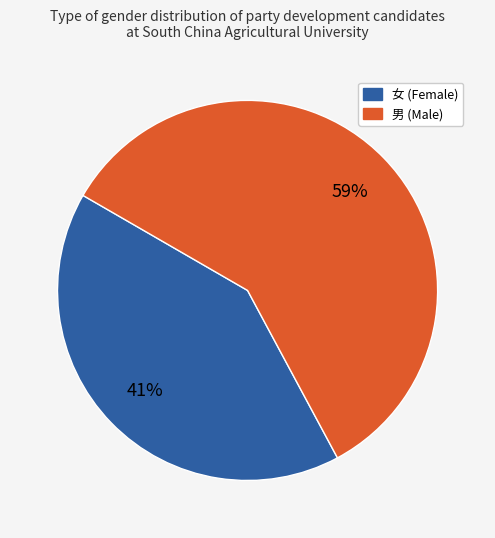

To the nearest percent, what is the difference between the 男 and 女 slice percentages?

18%